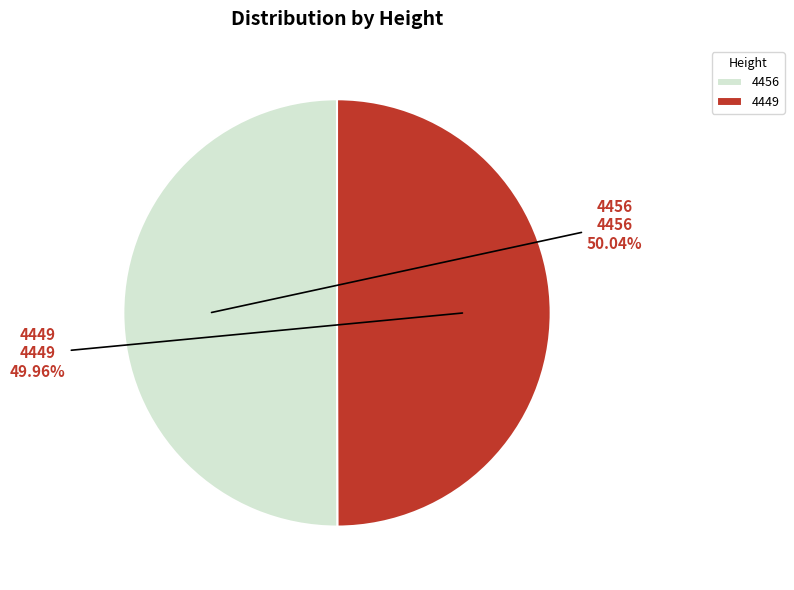

What is the ratio of the value at 4449 to the value at 4456?

1.0